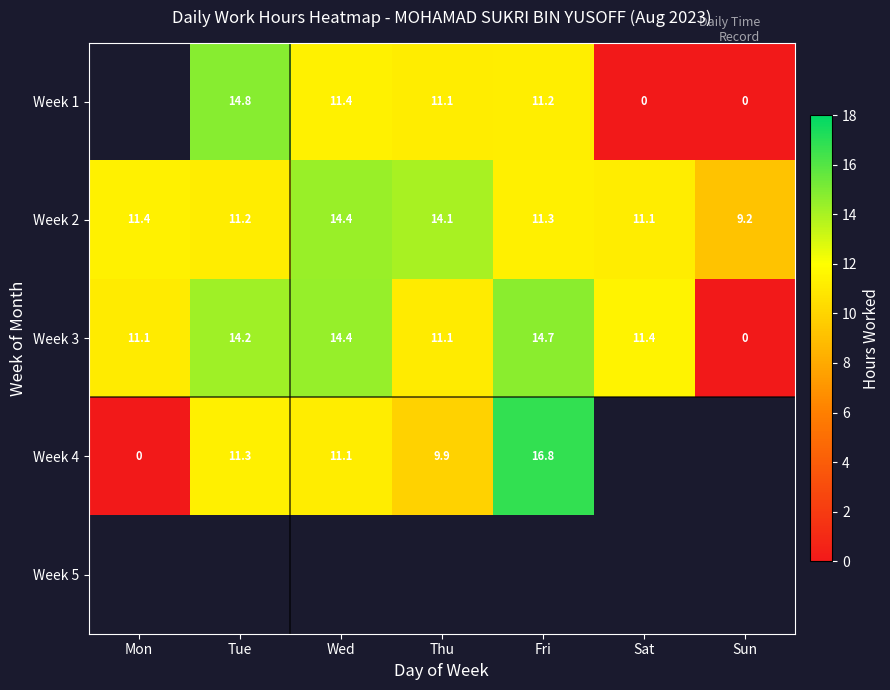

Is the value of Week 4 at Tue greater than the value of Week 2 at Tue?

Yes